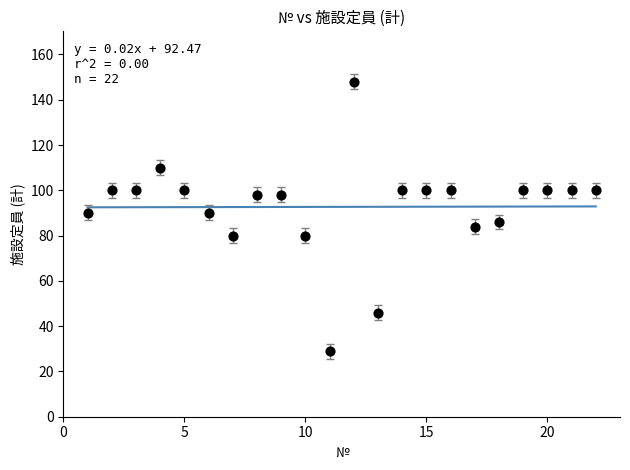

What is the range of Y values (max minus min)?

119